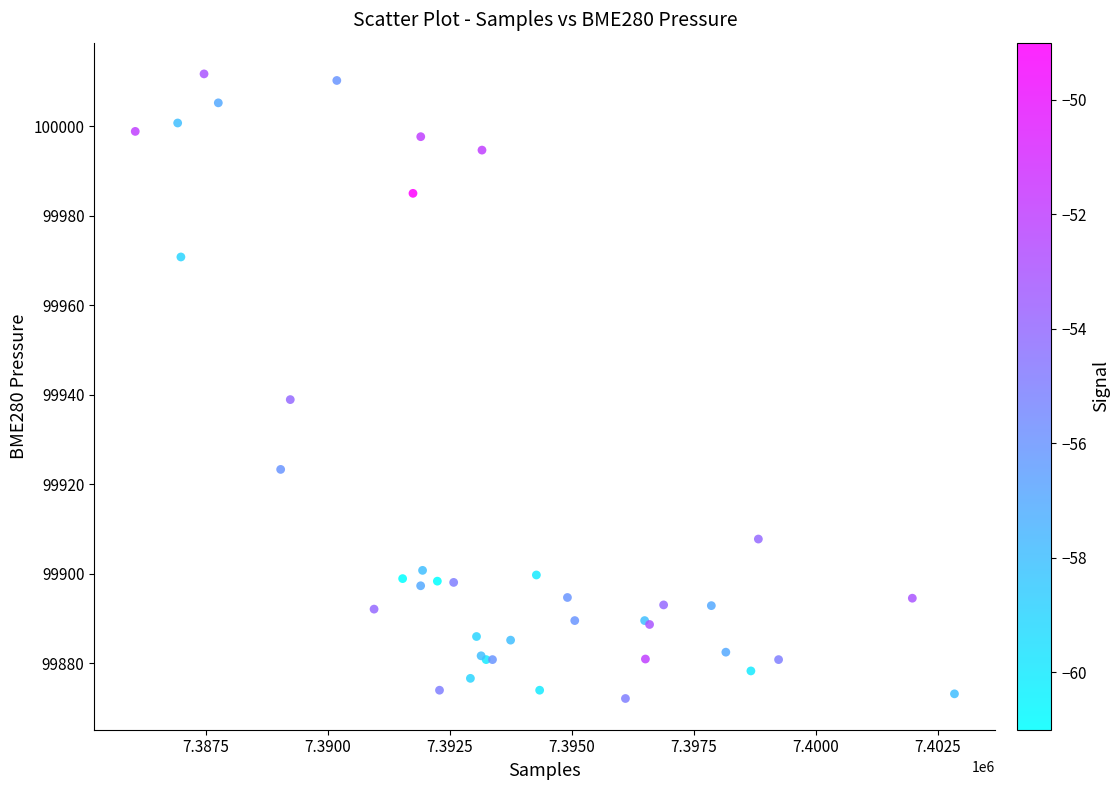

What Y value in the scatter plot is closest to 99941?

99938.9